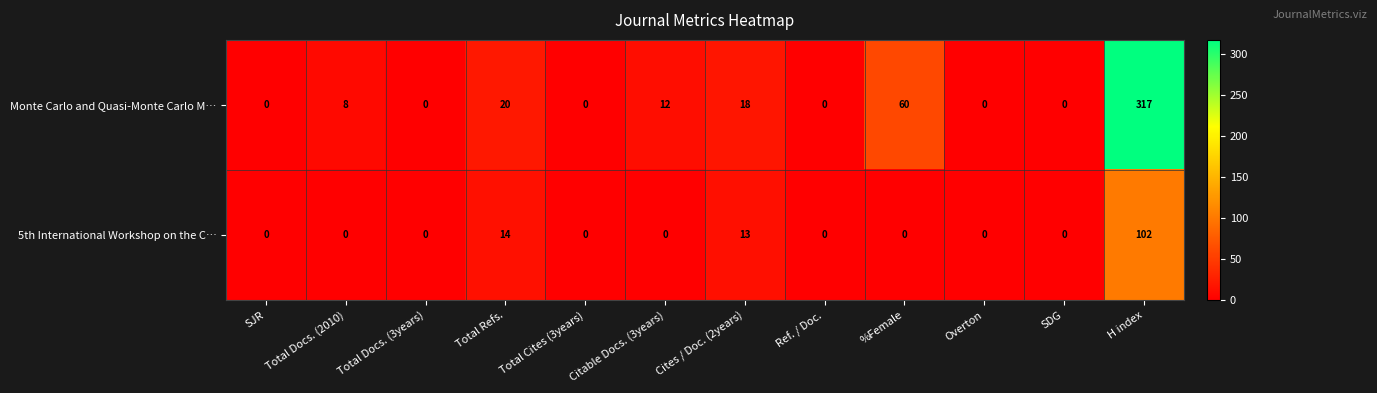

How many values in Monte Carlo and Quasi-Monte Carlo M… are above zero?

6